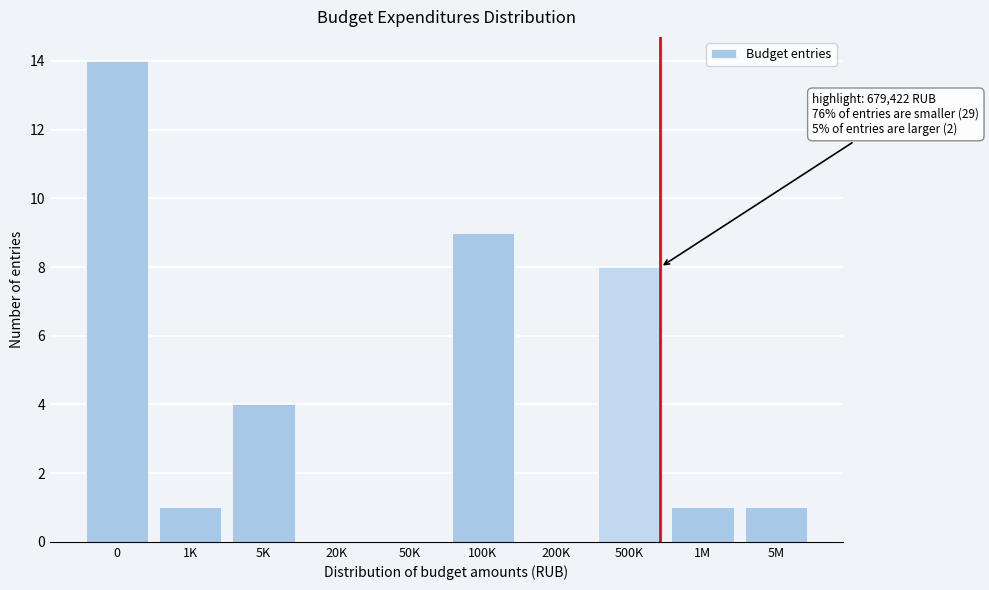

Reading left to right, transcribe all the data shown in this chart.

0=14	1K=1	5K=4	20K=0	50K=0	100K=9	200K=0	500K=8	1M=1	5M=1